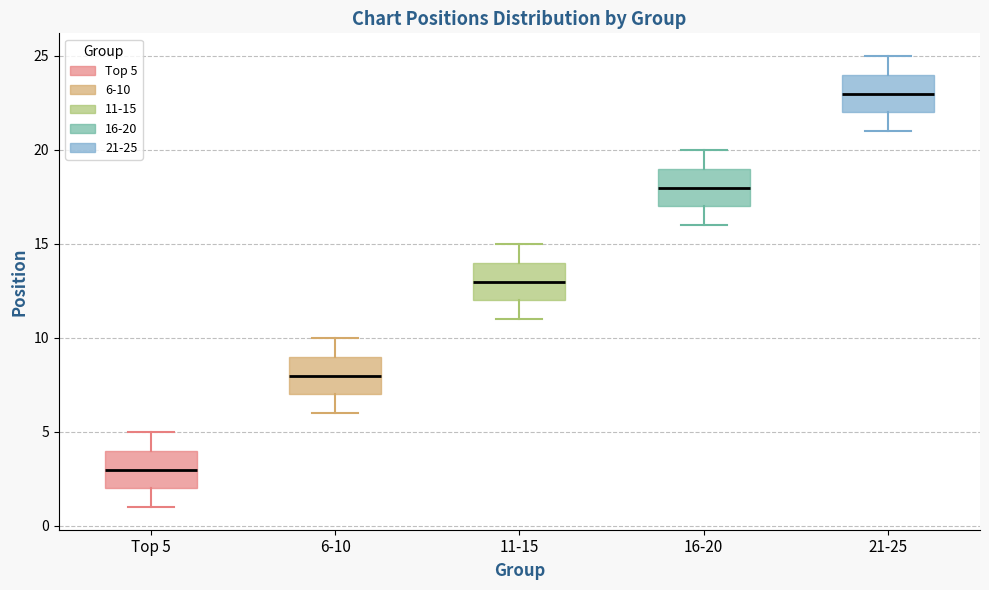

Reading left to right, read every box against the y-axis: the position of its median line, the range the box covers, and the ends of its whiskers. The values are not printed on the chart, so give them approximately, as read against the axis.

Top 5: median 3, box 2 to 4, whiskers 1 to 5
6-10: median 8, box 7 to 9, whiskers 6 to 10
11-15: median 13, box 12 to 14, whiskers 11 to 15
16-20: median 18, box 17 to 19, whiskers 16 to 20
21-25: median 23, box 22 to 24, whiskers 21 to 25